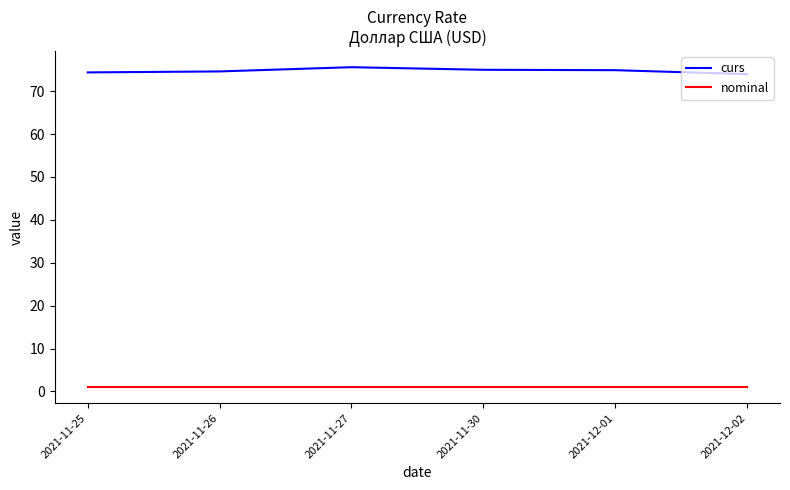

In curs, how many points are higher than both neighbors (excluding endpoints)?

1